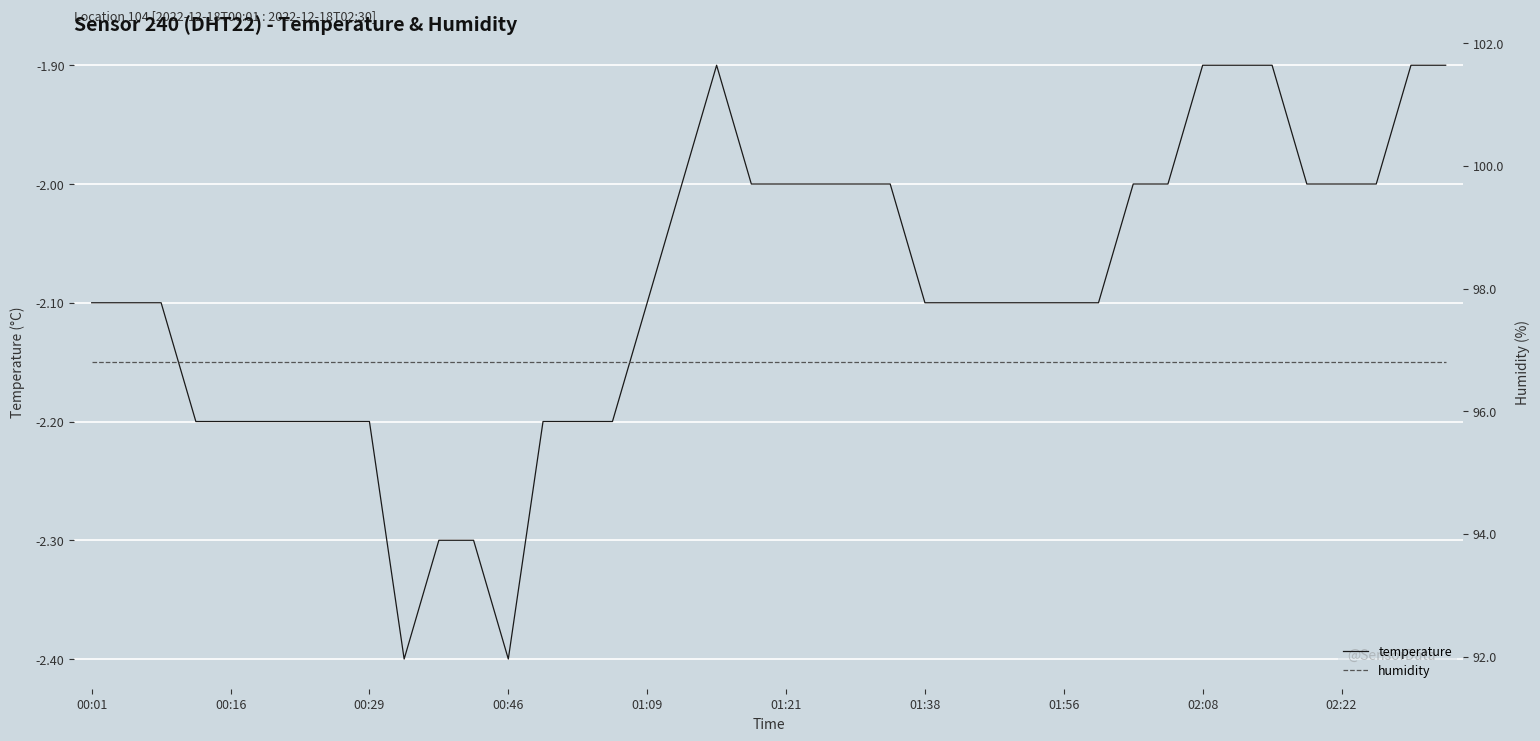

At 13, list the series in order from largest to smallest.

humidity, temperature